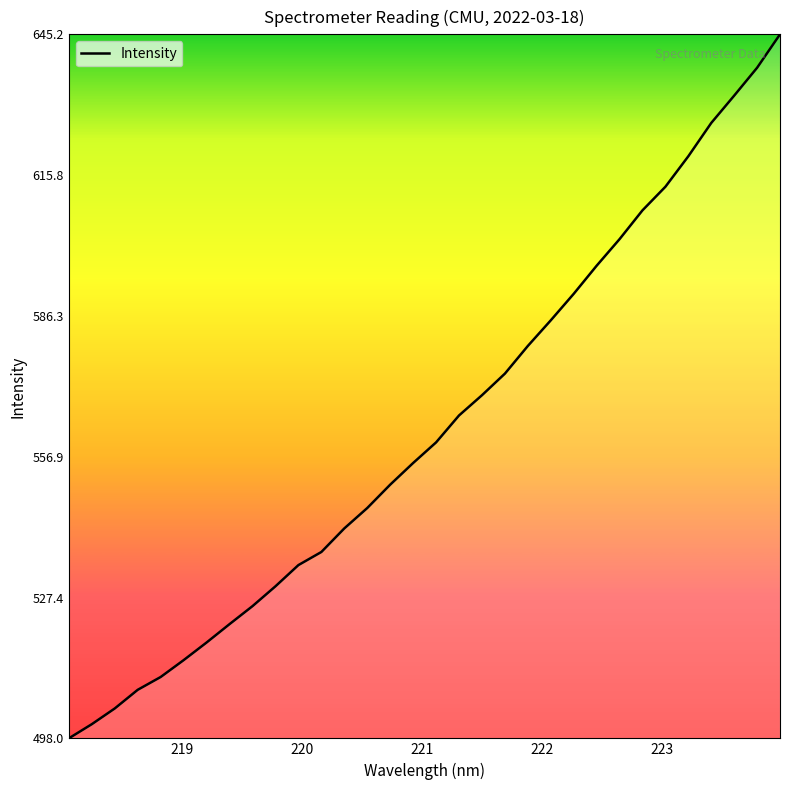

What is the maximum value shown in the chart?

645.2